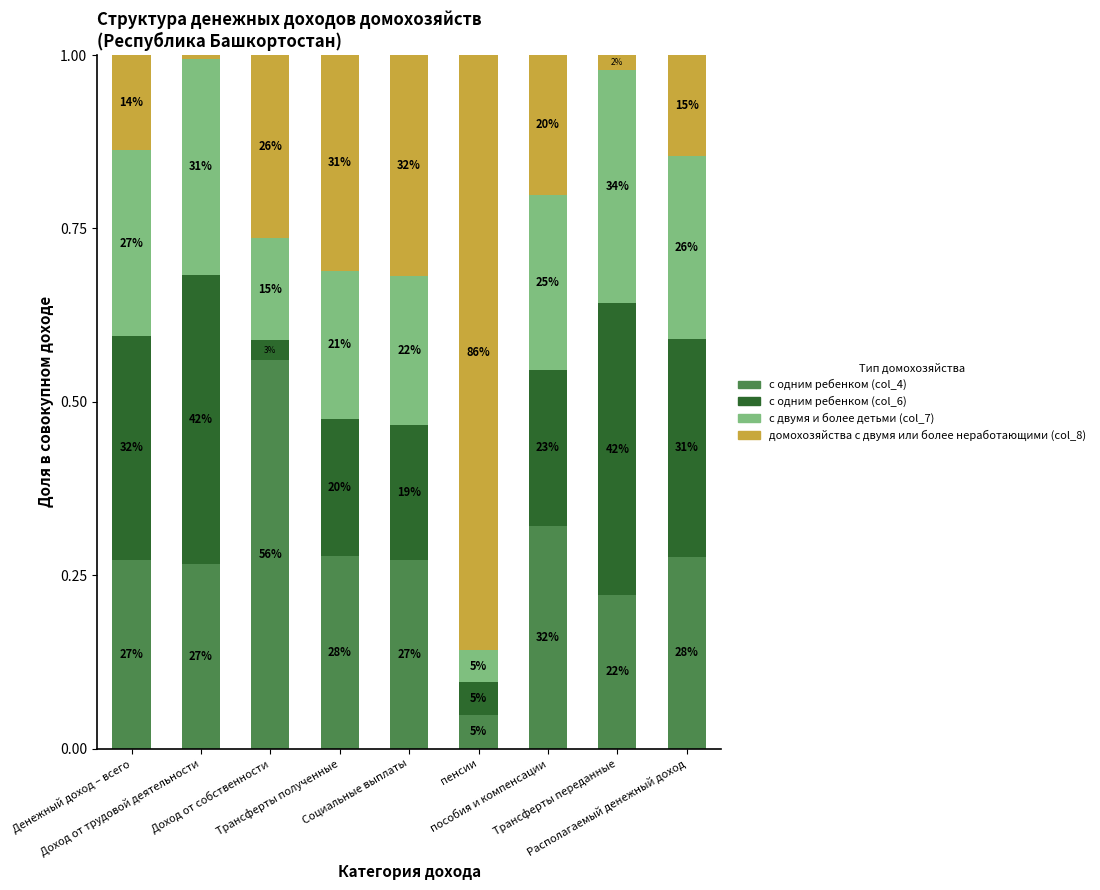

What is the average value of the с одним ребенком (col_4) series?

0.3